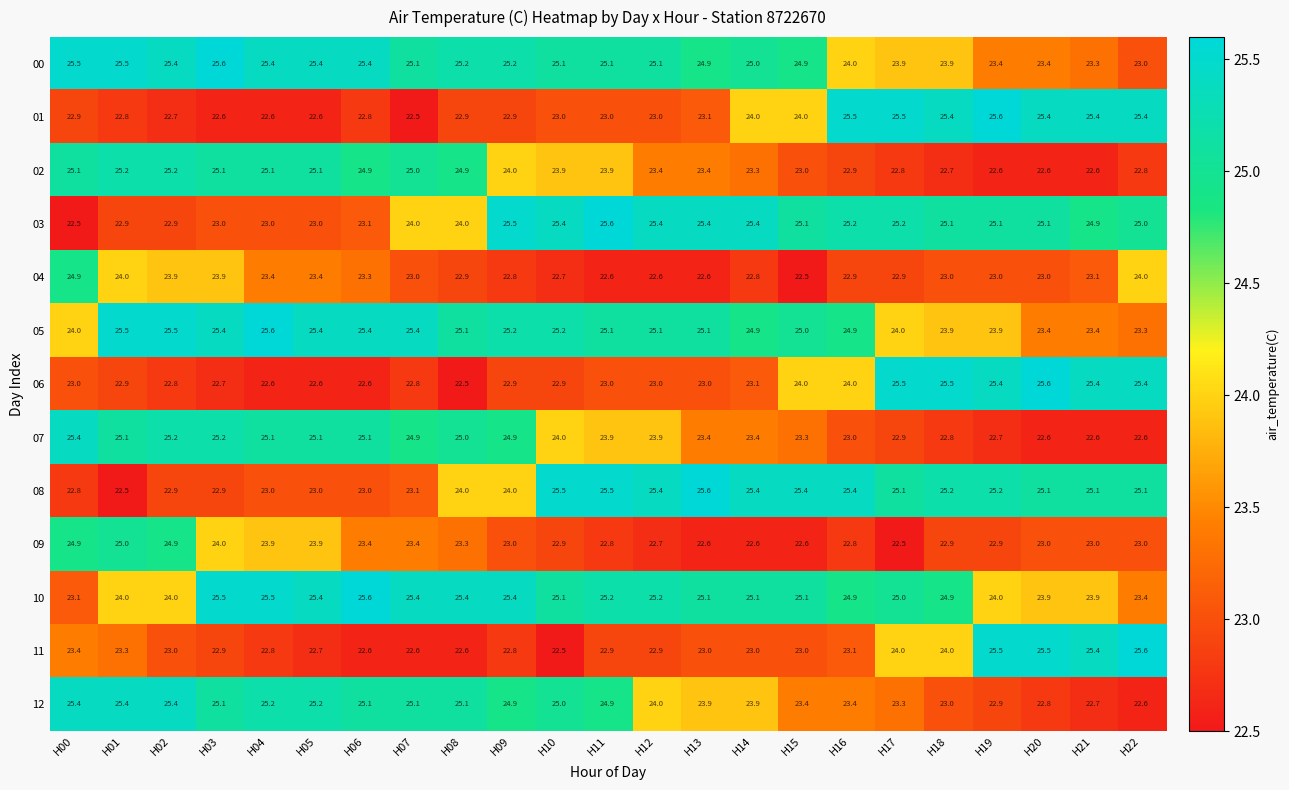

What is the average value of the 07 series?

24.0